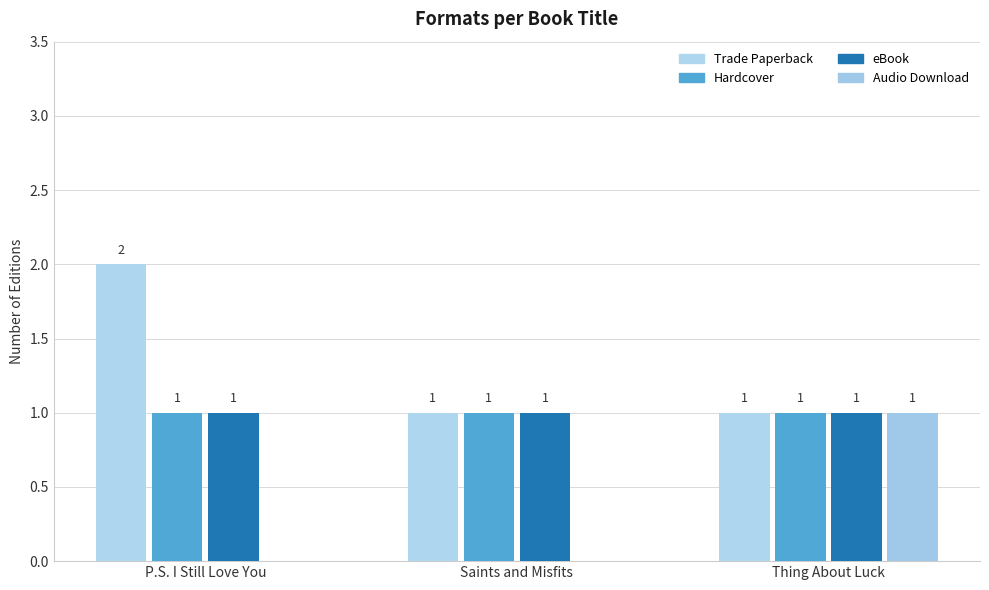

What are all the series names shown in the legend?

Trade Paperback, Hardcover, eBook, Audio Download